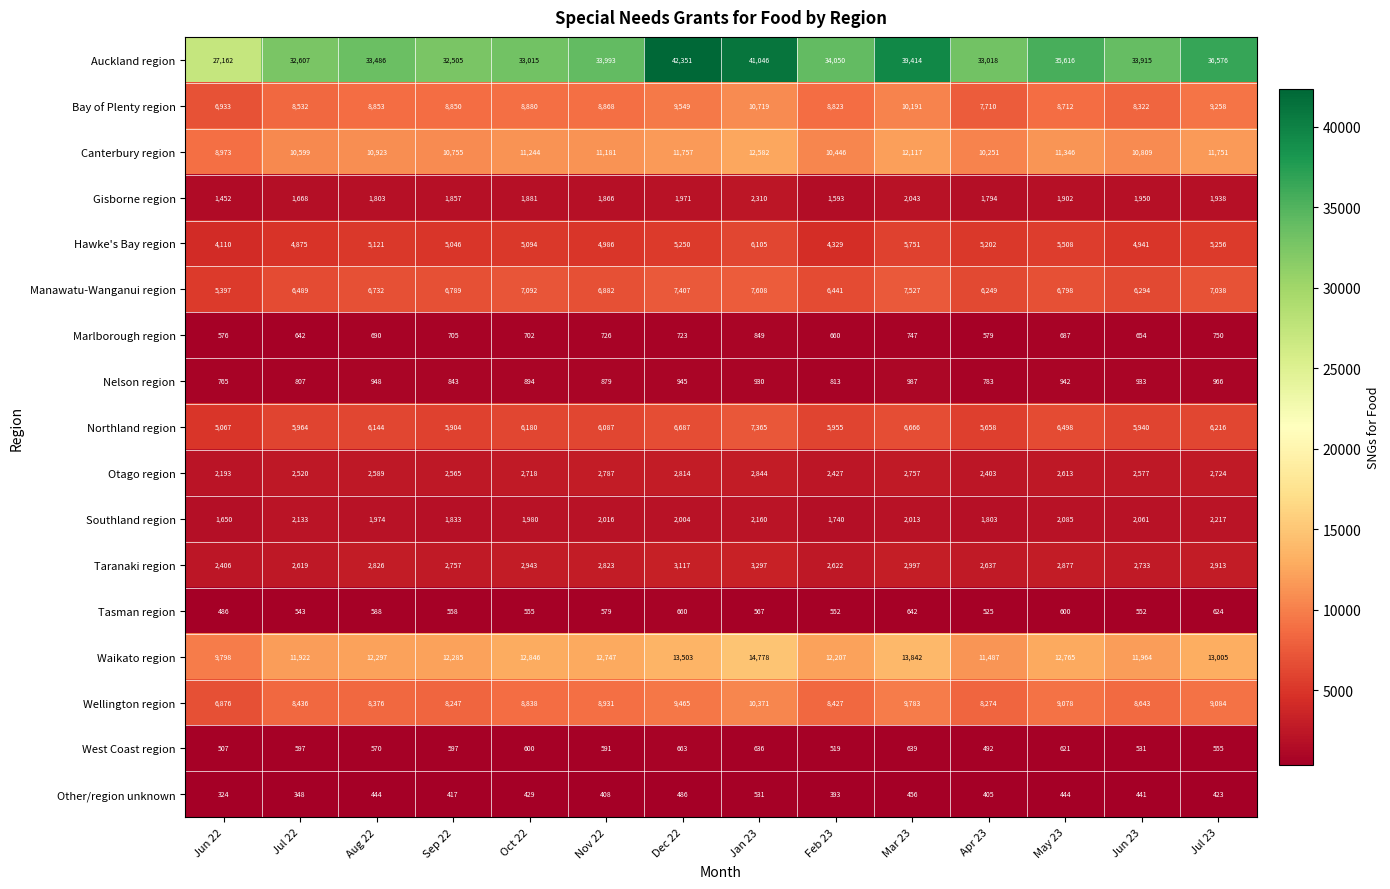

How many series are shown in this chart?

17